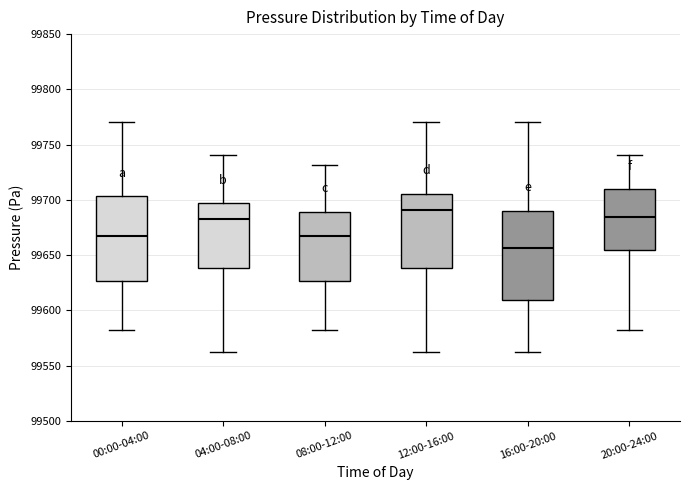

Where does the lower whisker of the box for 08:00-12:00 end on the y-axis? The values are not printed on the chart, so give them approximately, as read against the axis.

99585